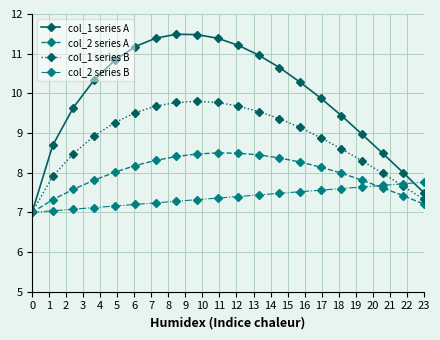

What is the value of the col_2 series A point at the 5th from the left?

8.0